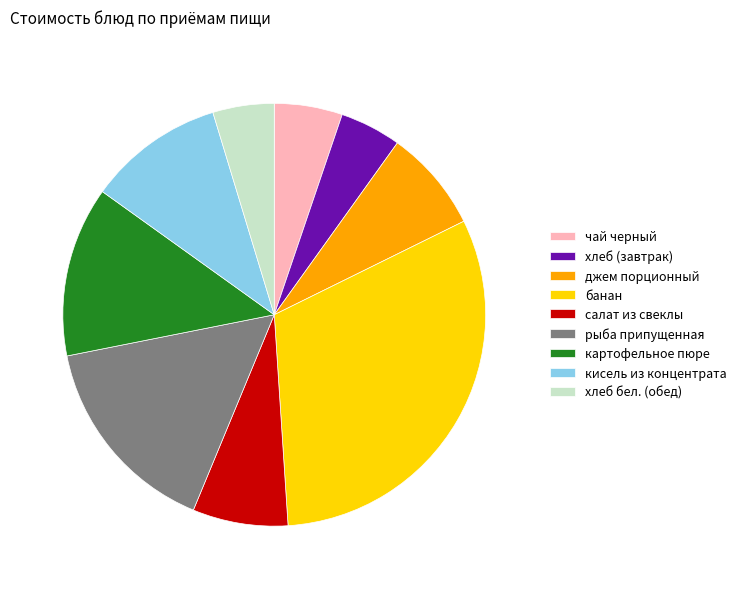

Do рыба припущенная and хлеб (завтрак) together represent more than half of the pie?

No